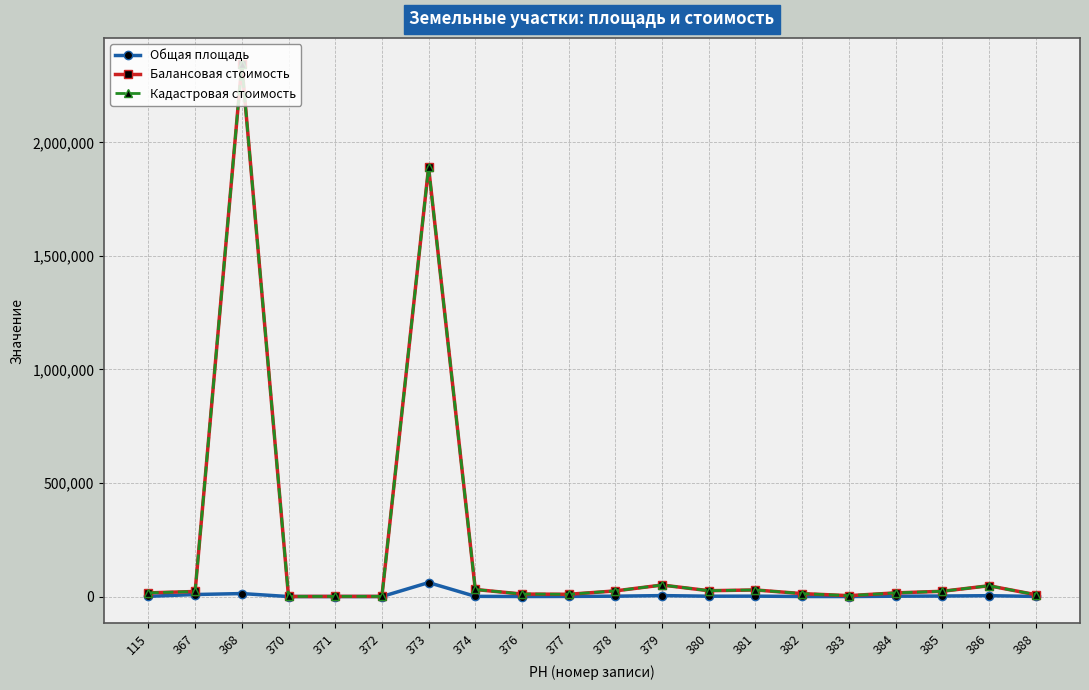

Reading right to left, list all the values displayed in this chart.

Общая площадь: 500.0	3800.0	2300.0	1500.0	82.0	269.0	1800.0	1500.0	4200.0	1600.0	600.0	189.0	933.0	61541.0	0.0	11.0	7.0	13165.0	8940.0	1000.0
Балансовая стоимость: 8272.4	47595.1	23178.8	16081.5	3949.1	12954.9	29030.6	25736.3	50726.3	24883.4	9926.9	11031.3	31121.8	1890717.3	619.6	671.1	303.0	2343197.9	22300.0	16200.2
Кадастровая стоимость: 8272.4	47595.1	23178.8	16081.5	3949.1	12954.9	29030.6	25736.3	50726.3	24883.4	9926.9	11031.3	31121.8	1890717.3	619.6	671.1	303.0	2343197.9	22300.0	16200.2